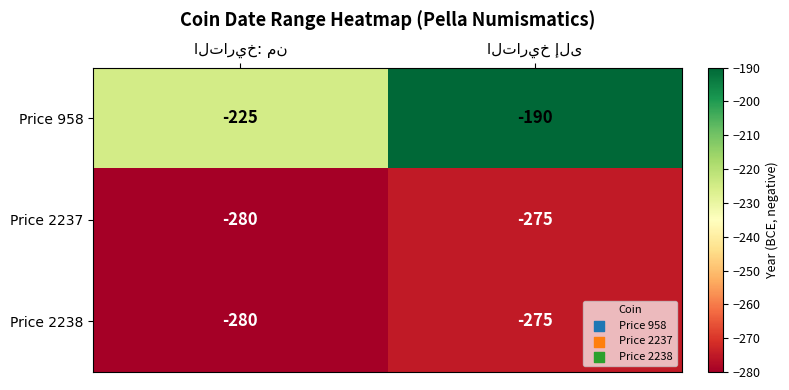

What is the minimum value for Price 958?

-225